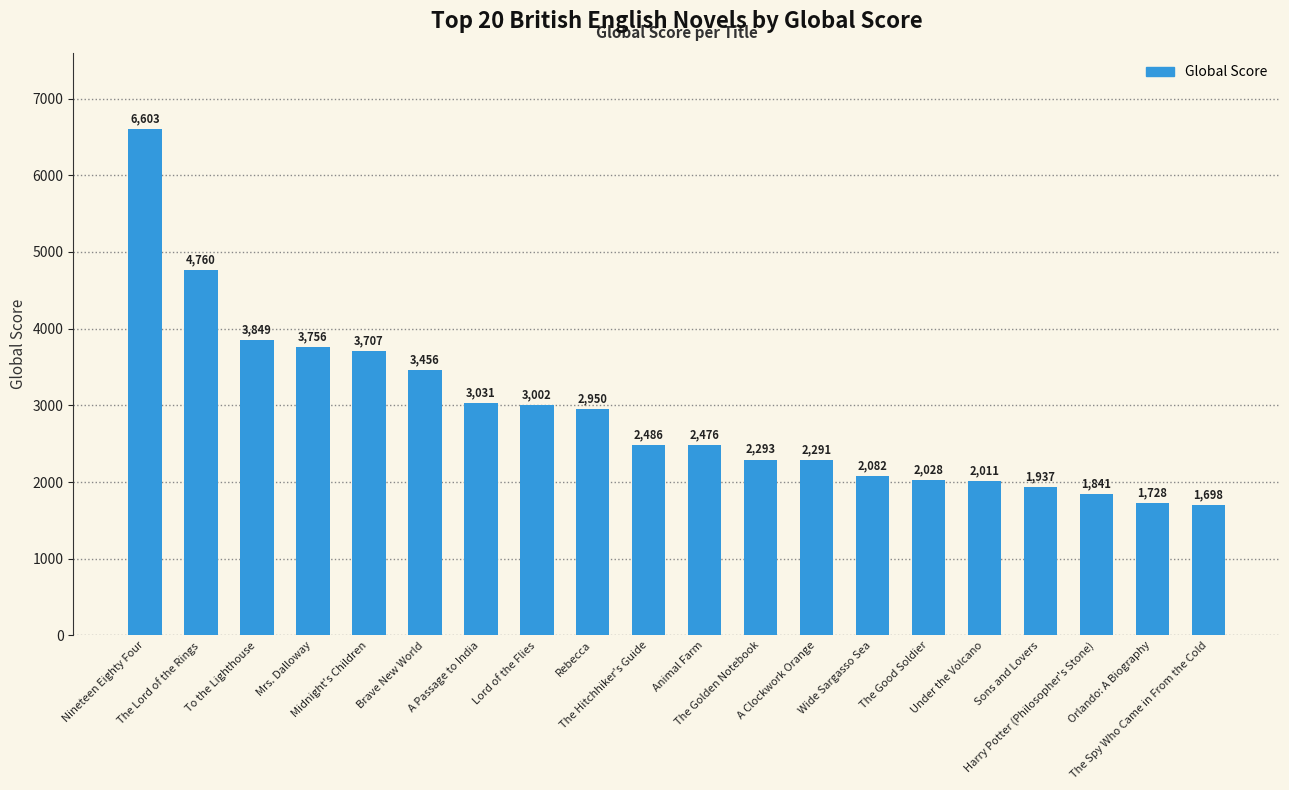

Does the chart contain any negative values?

No